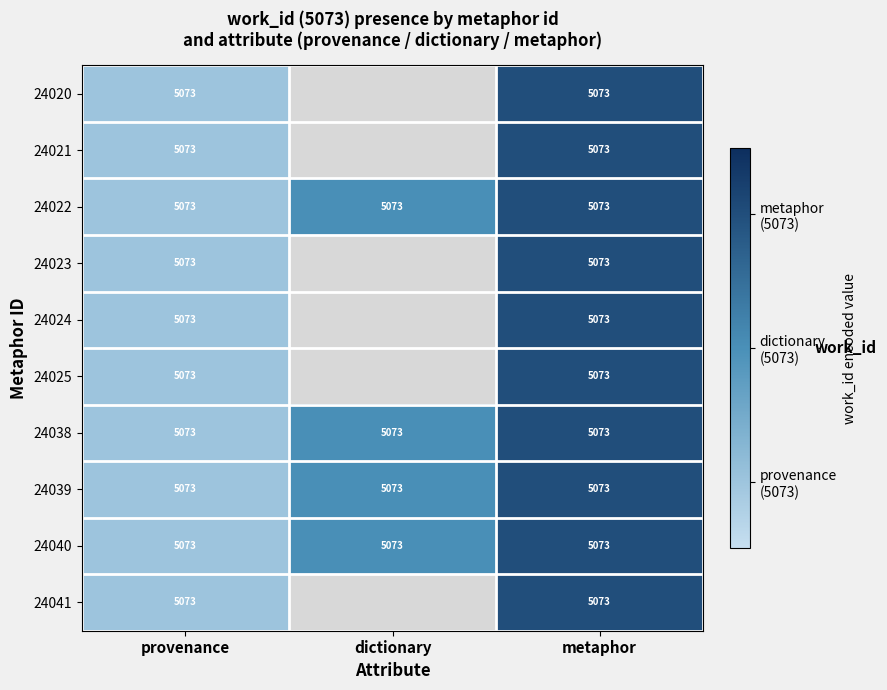

At which label is 24039 closest to 2?

dictionary